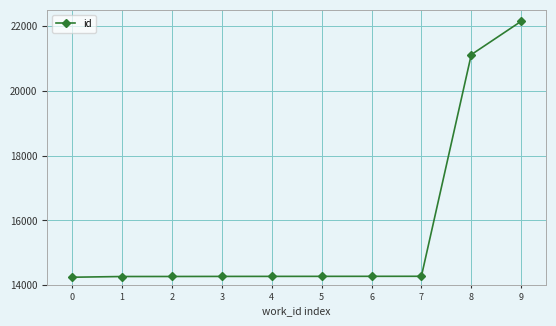

What is the minimum value shown in the chart?

14246